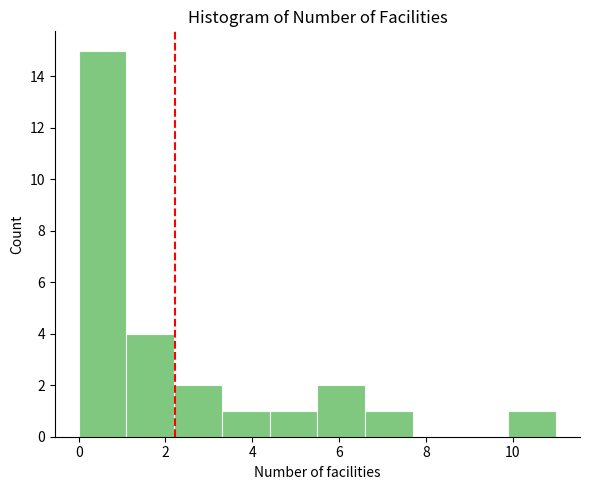

What is the height of the bar covering 9.9 to 11.0 on the x-axis? Neither the bar edges nor the heights are printed on the chart, so give them approximately, as read against the axes.

1